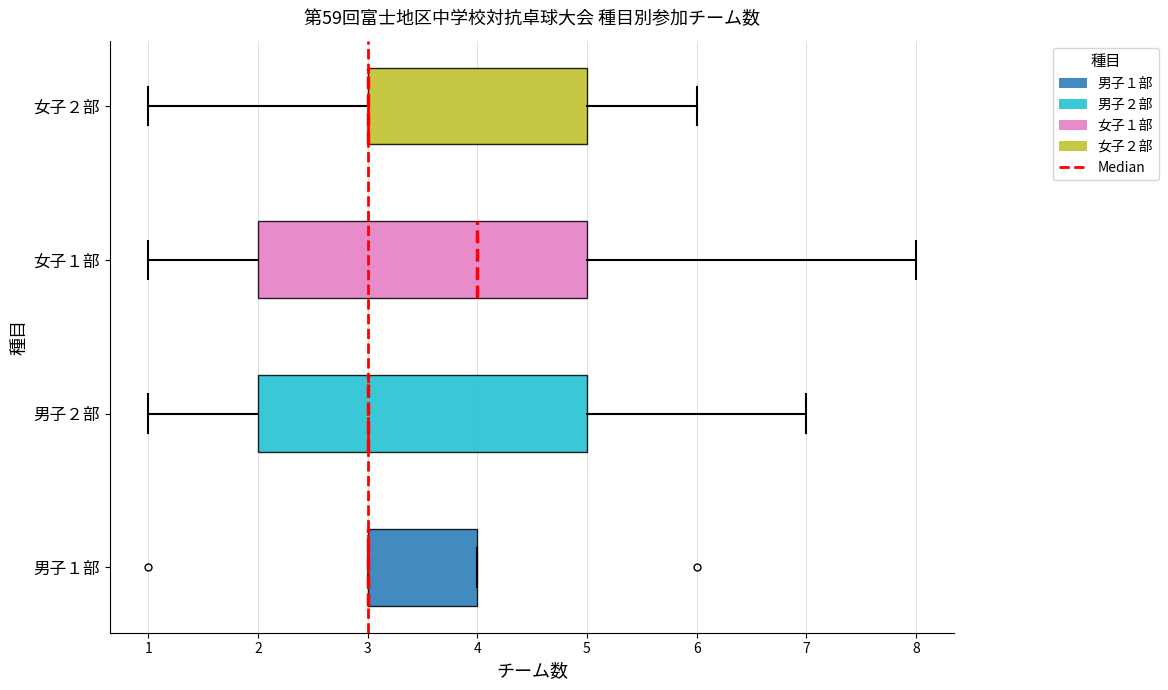

Reading bottom to top, read every box against the x-axis: the position of its median line, the range the box covers, and the ends of its whiskers. The values are not printed on the chart, so give them approximately, as read against the axis.

男子１部: median 3 (drawn on the box's left edge), box 3 to 4, whiskers 3 to 4
男子２部: median 3, box 2 to 5, whiskers 1 to 7
女子１部: median 4, box 2 to 5, whiskers 1 to 8
女子２部: median 3 (drawn on the box's left edge), box 3 to 5, whiskers 1 to 6